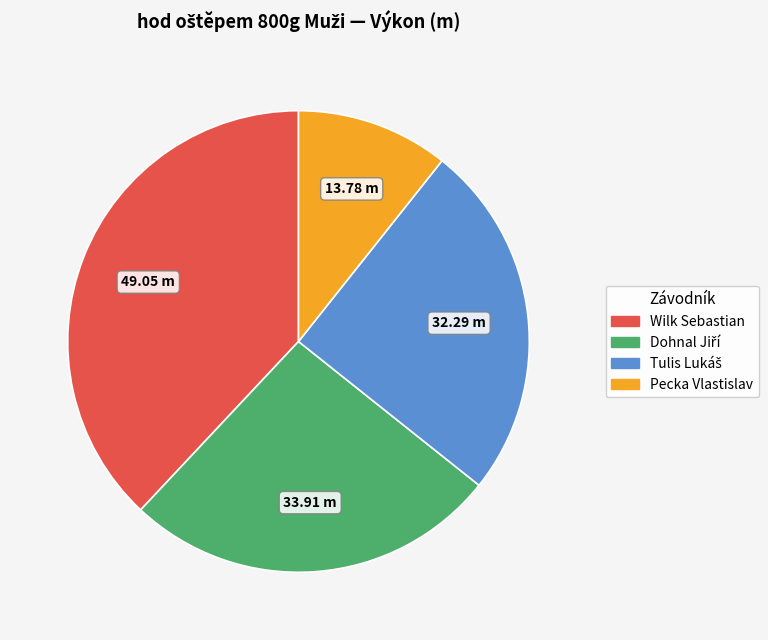

What is the smallest slice in the pie chart?

Pecka Vlastislav